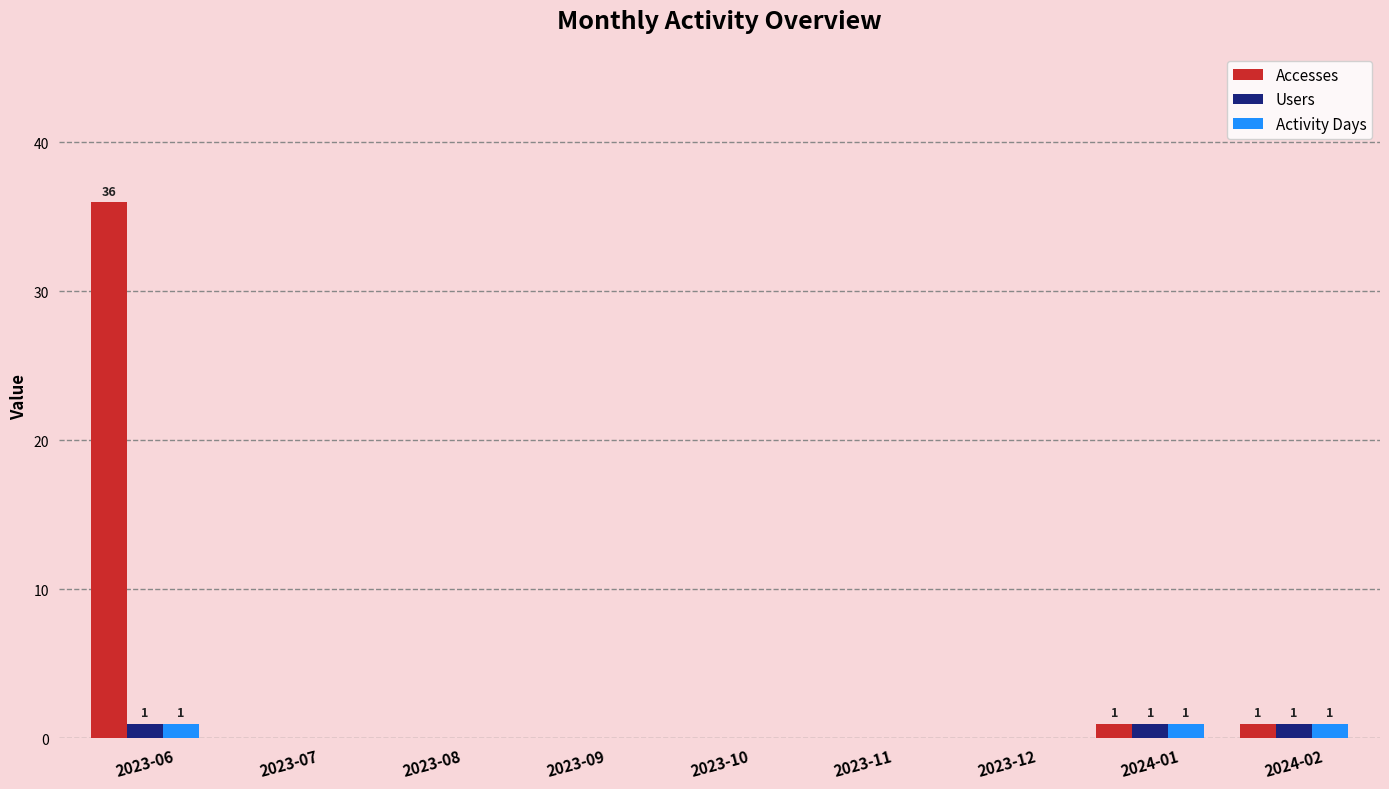

What is the sum of all Users values?

3